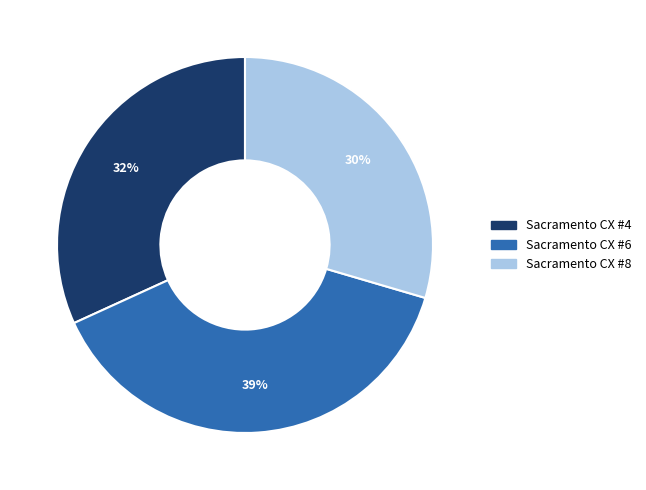

Is there a majority slice in this chart?

No